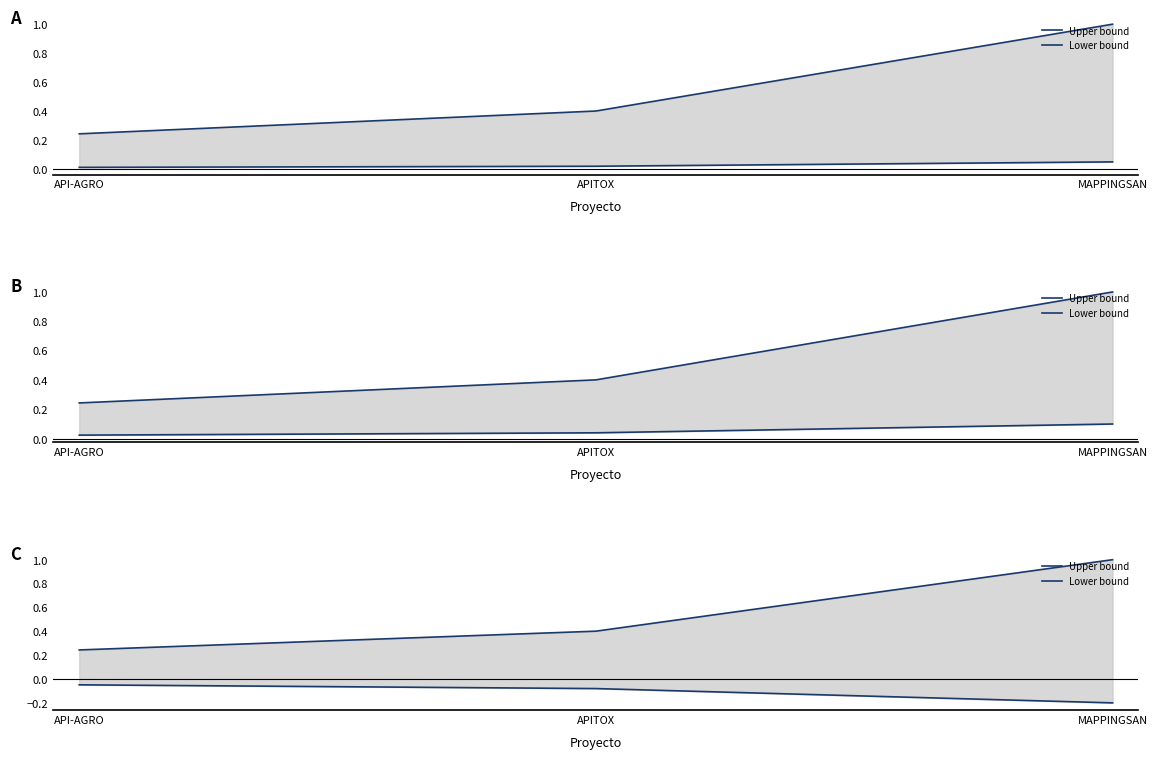

What is the smallest value displayed?

-0.2